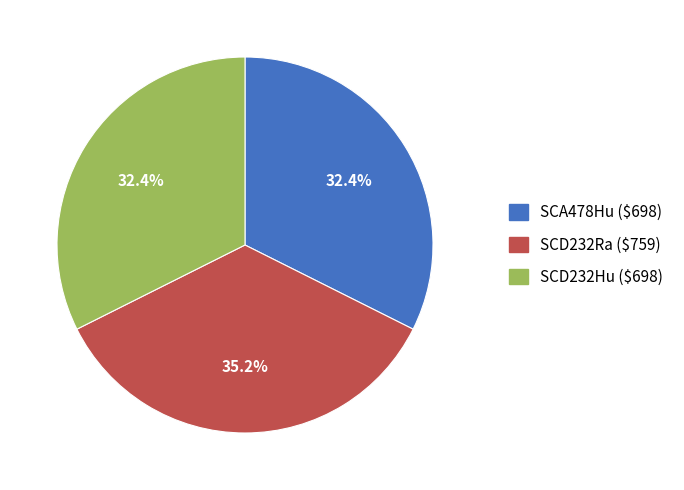

What is the largest slice in the pie chart?

SCD232Ra